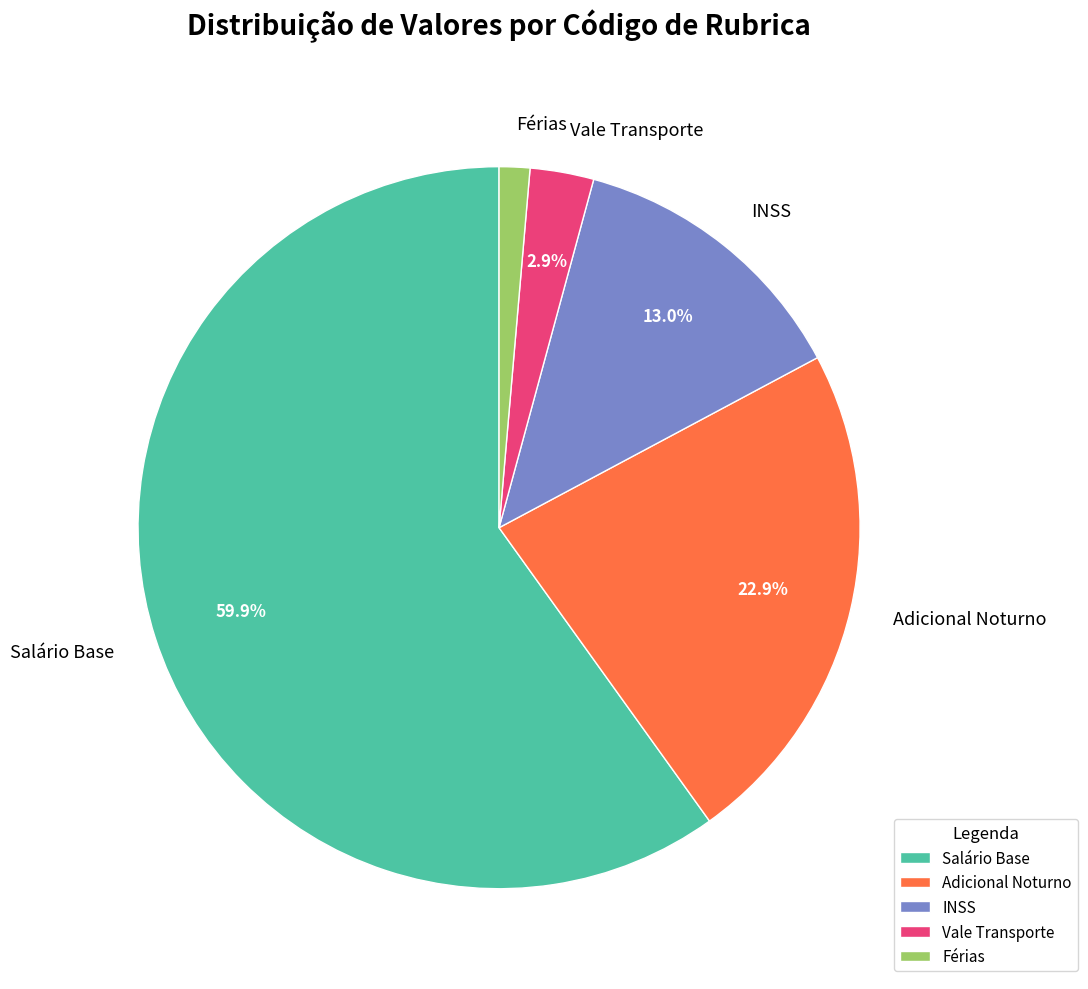

Rank the categories by value from highest to lowest.

Salário Base, Adicional Noturno, INSS, Vale Transporte, Férias